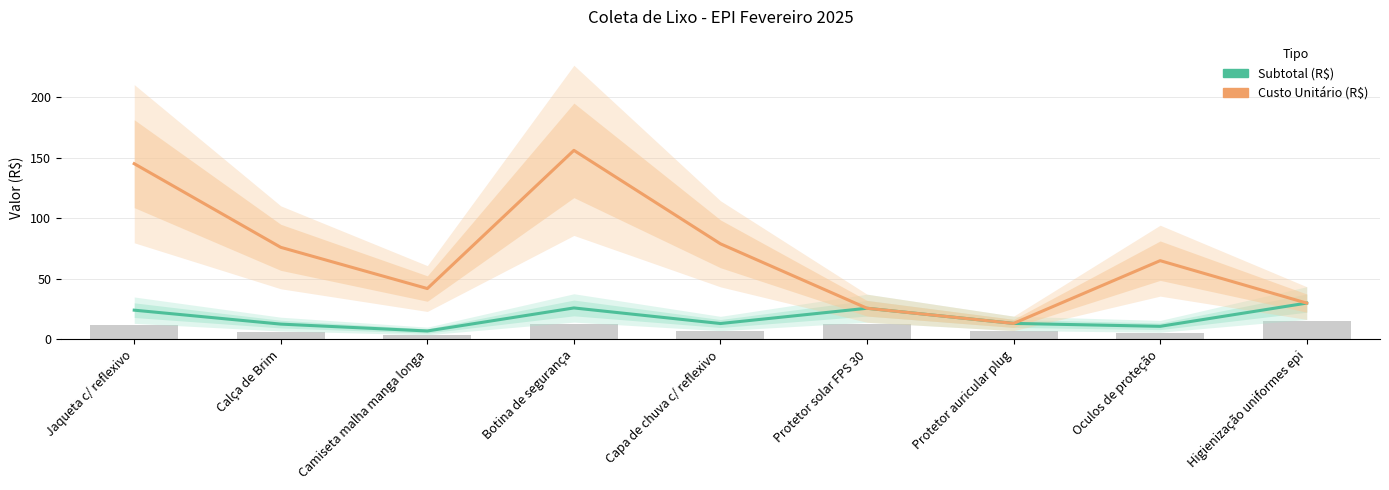

Are the bars grouped side by side (vs. stacked)?

Yes